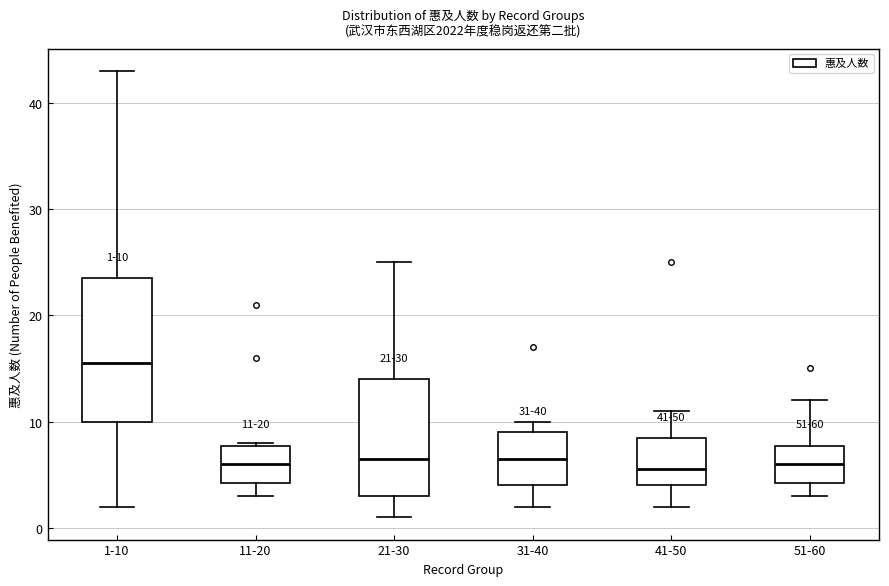

Which box has the highest median line?

1-10